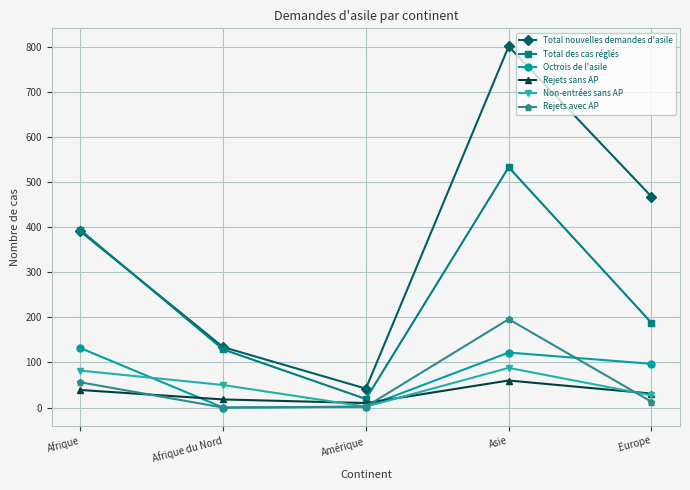

Between which two adjacent categories do Non-entrées sans AP and Rejets sans AP first intersect?

Afrique du Nord and Amérique